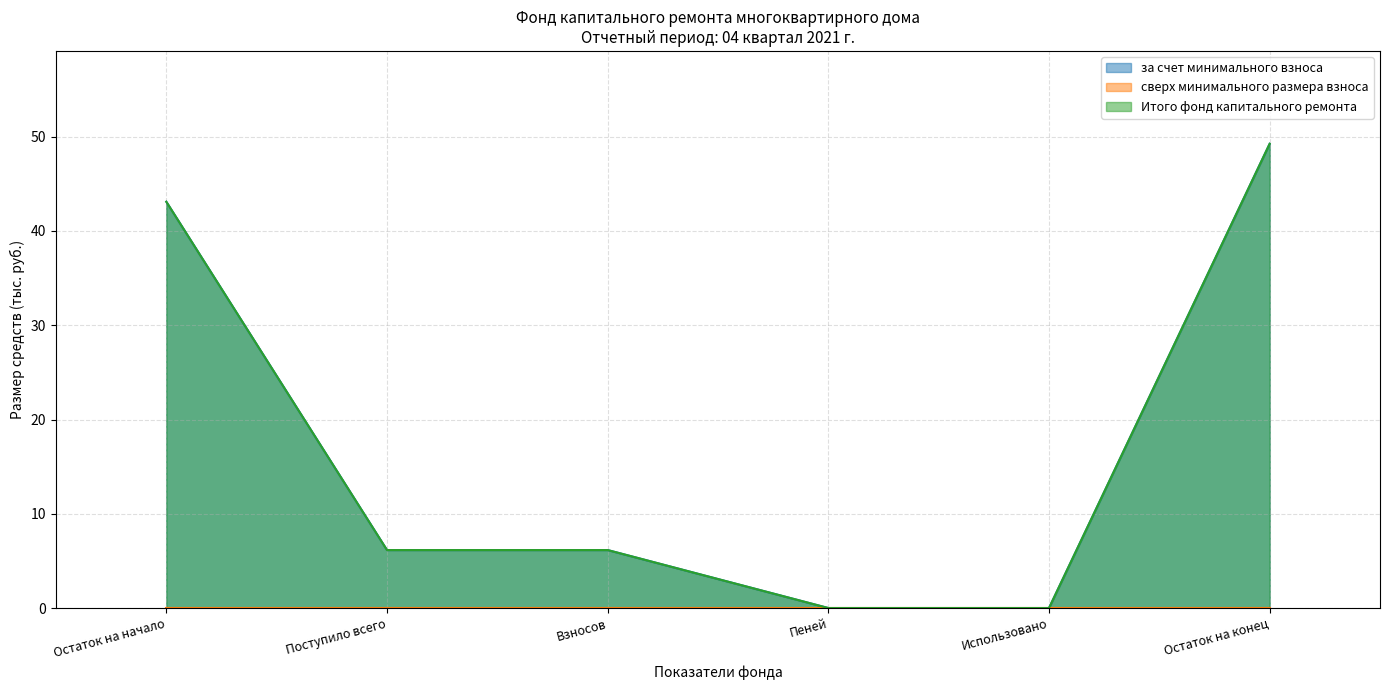

What is the difference between the second highest and minimum values in the за счет минимального взноса series?

43.1